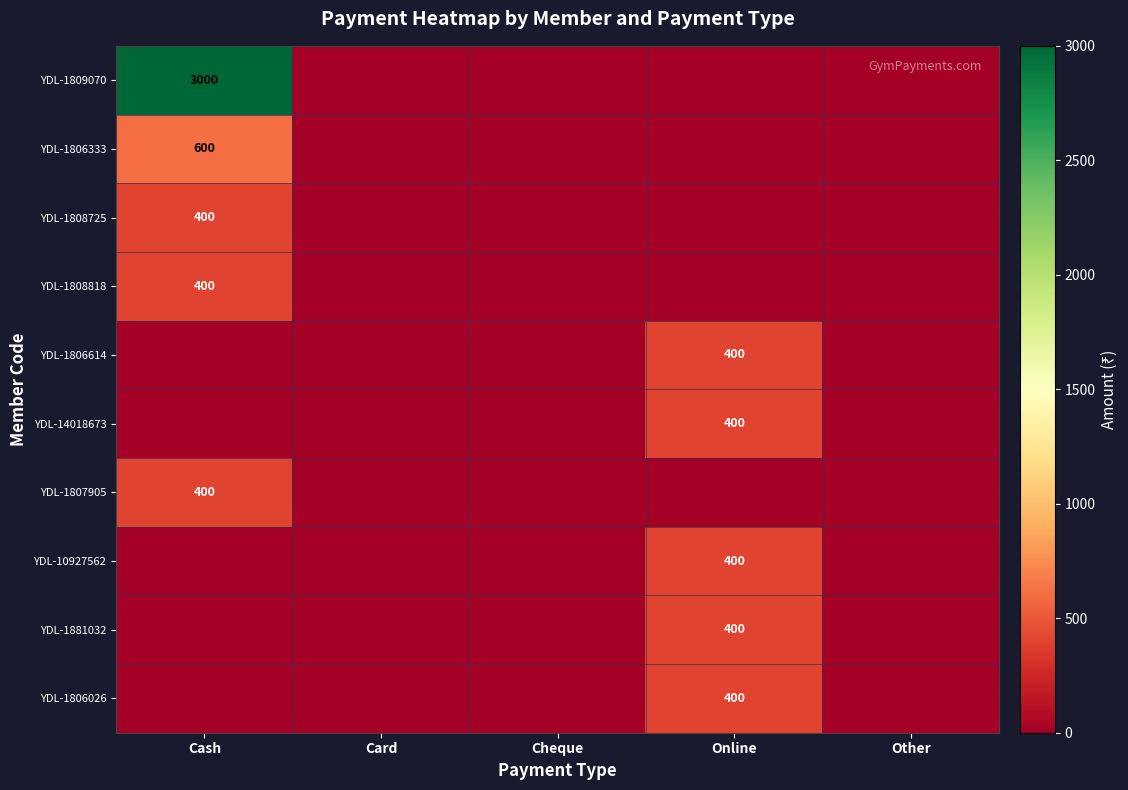

Which category has the lowest value across all series?

Card